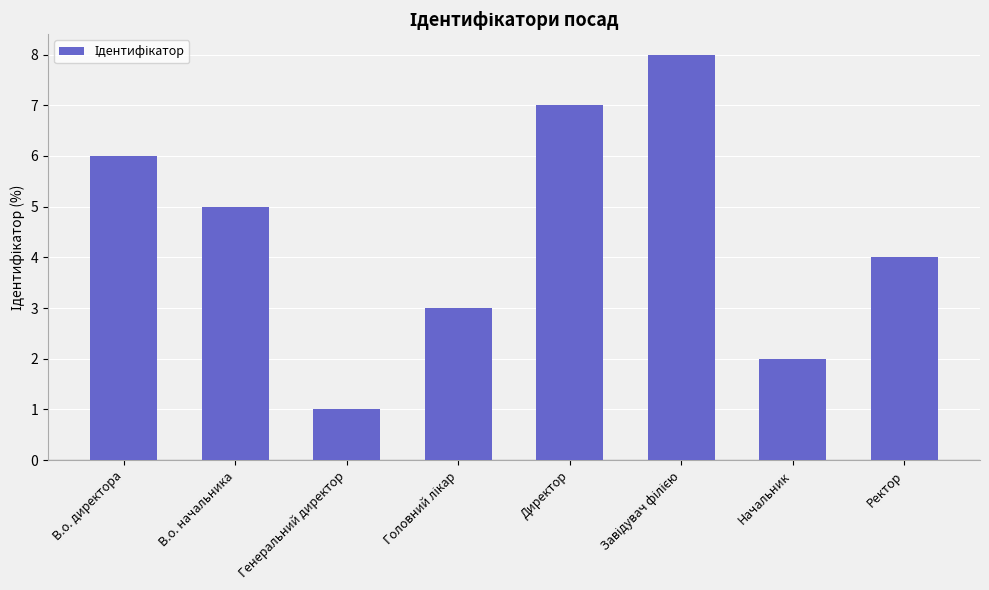

Which has a higher value, Начальник or В.о. начальника?

В.о. начальника